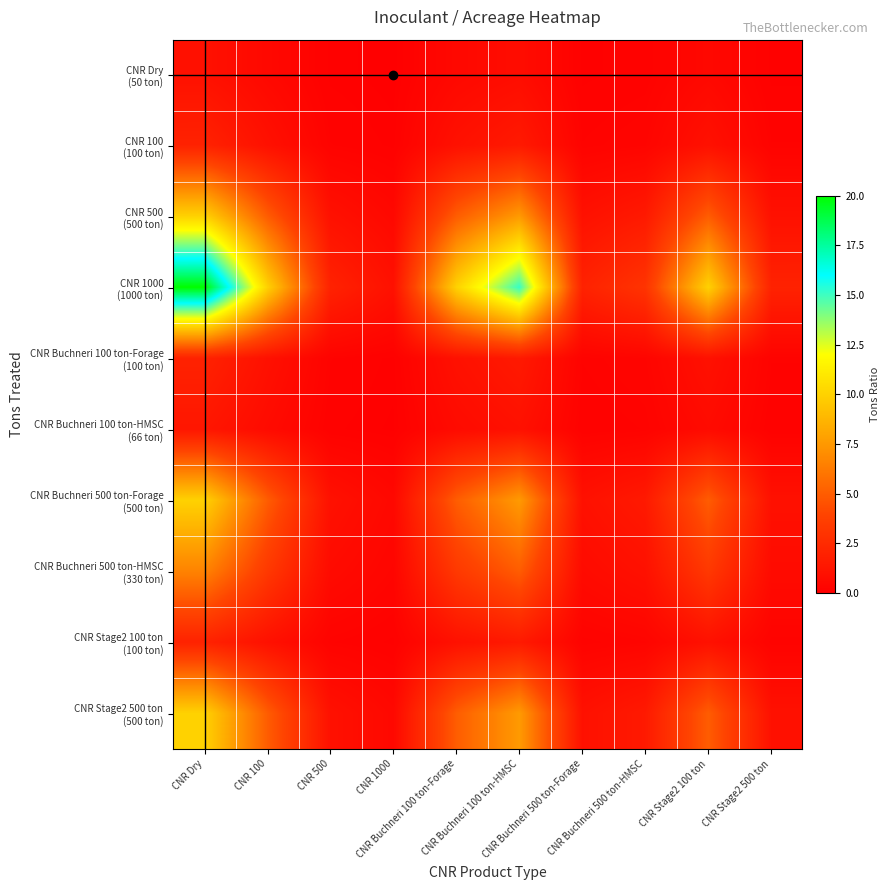

Which series has the largest total across all categories?

CNR 1000 (1000 ton)